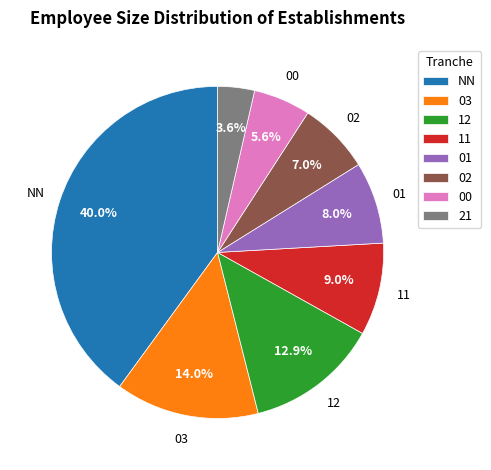

What is the ratio of the value at NN to the value at 11?

4.4